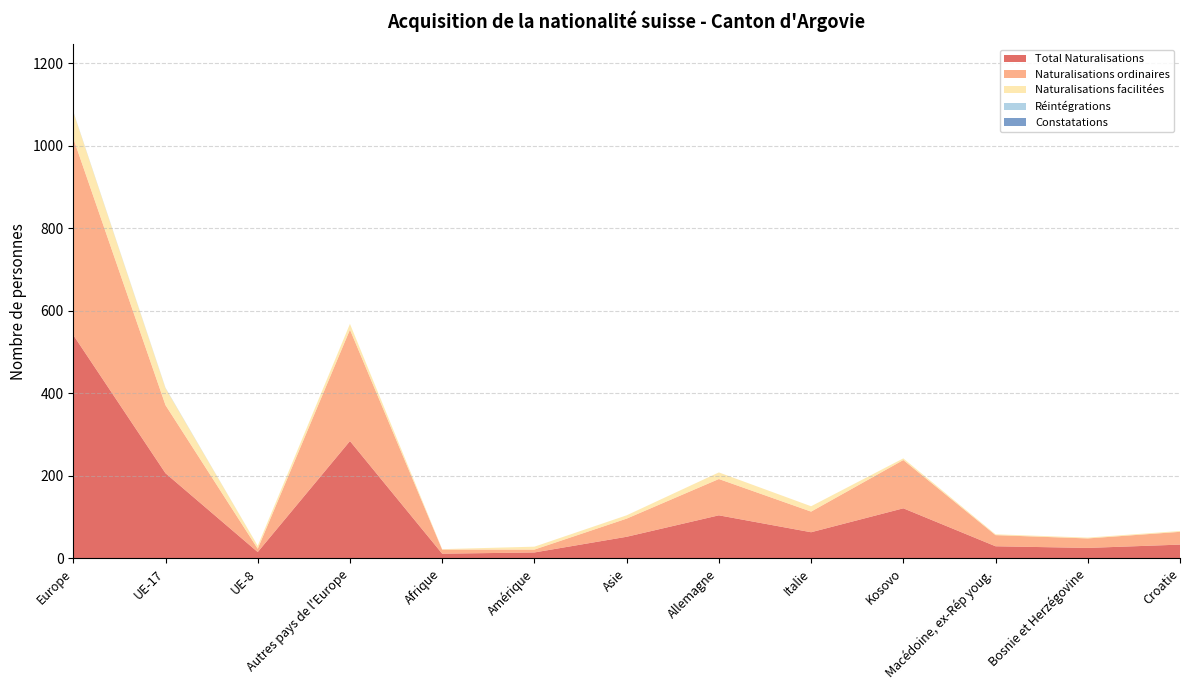

Reading left to right, what are all the values shown in this chart?

Total Naturalisations: Europe=541	UE-17=206	UE-8=15	Autres pays de l'Europe=284	Afrique=11	Amérique=14	Asie=52	Allemagne=104	Italie=63	Kosovo=121	Macédoine, ex-Rép youg.=29	Bosnie et Herzégovine=25	Croatie=33
Naturalisations ordinaires: Europe=477	UE-17=165	UE-8=8	Autres pays de l'Europe=270	Afrique=10	Amérique=7	Asie=44	Allemagne=88	Italie=50	Kosovo=117	Macédoine, ex-Rép youg.=27	Bosnie et Herzégovine=23	Croatie=31
Naturalisations facilitées: Europe=64	UE-17=41	UE-8=7	Autres pays de l'Europe=14	Afrique=1	Amérique=7	Asie=8	Allemagne=16	Italie=13	Kosovo=4	Macédoine, ex-Rép youg.=2	Bosnie et Herzégovine=2	Croatie=2
Réintégrations: Europe=1	UE-17=1	UE-8=0	Autres pays de l'Europe=0	Afrique=0	Amérique=0	Asie=0	Allemagne=0	Italie=0	Kosovo=0	Macédoine, ex-Rép youg.=0	Bosnie et Herzégovine=0	Croatie=0
Constatations: Europe=0	UE-17=0	UE-8=0	Autres pays de l'Europe=0	Afrique=0	Amérique=0	Asie=0	Allemagne=0	Italie=0	Kosovo=0	Macédoine, ex-Rép youg.=0	Bosnie et Herzégovine=0	Croatie=0